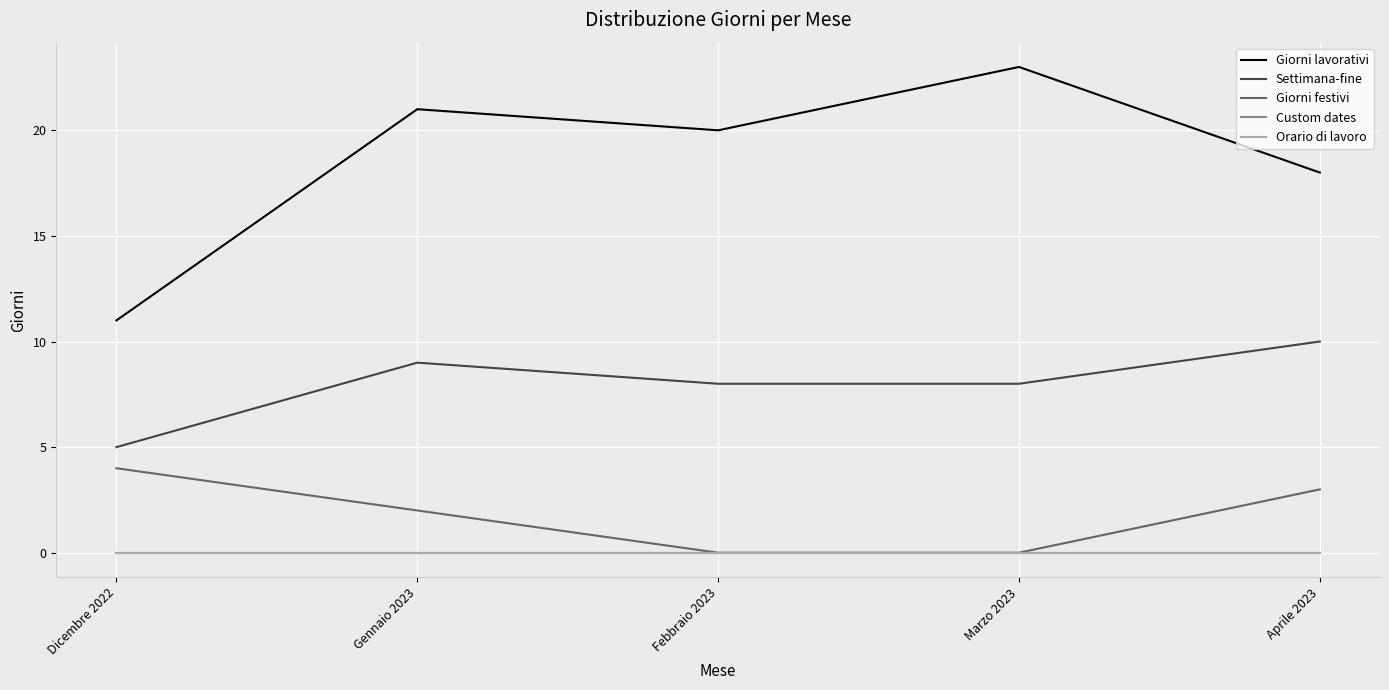

Is it true that Giorni festivi equals 3 at Aprile 2023?

True